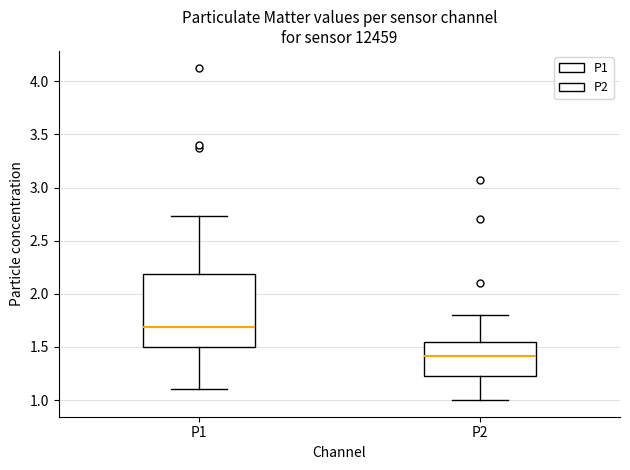

Which box has the lowest median line?

P2